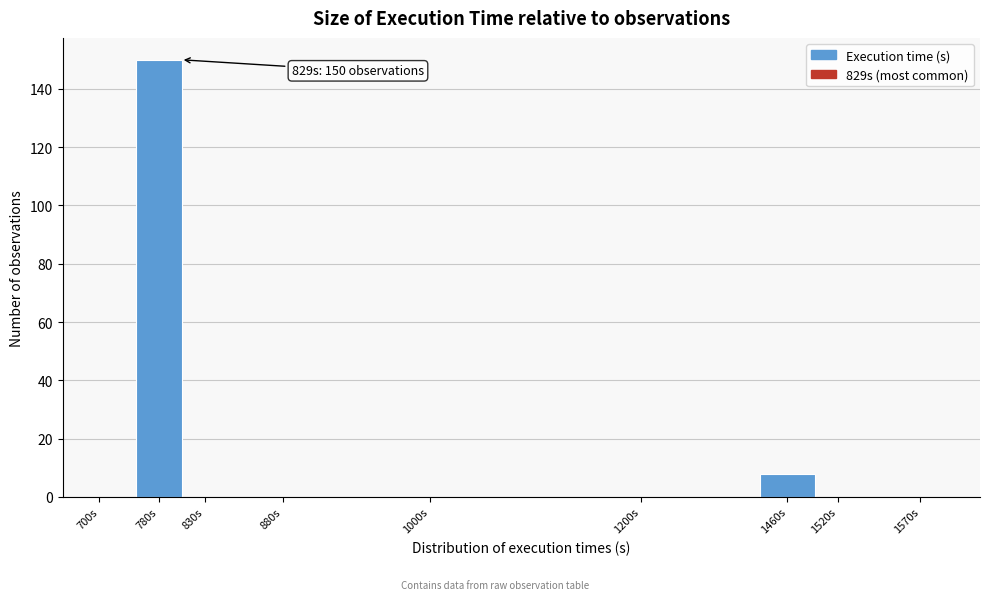

Reading right to left, list all the values displayed in this chart.

1570s=0	1520s=0	1460s=8	1200s=0	1000s=0	880s=0	830s=0	780s=150	700s=0